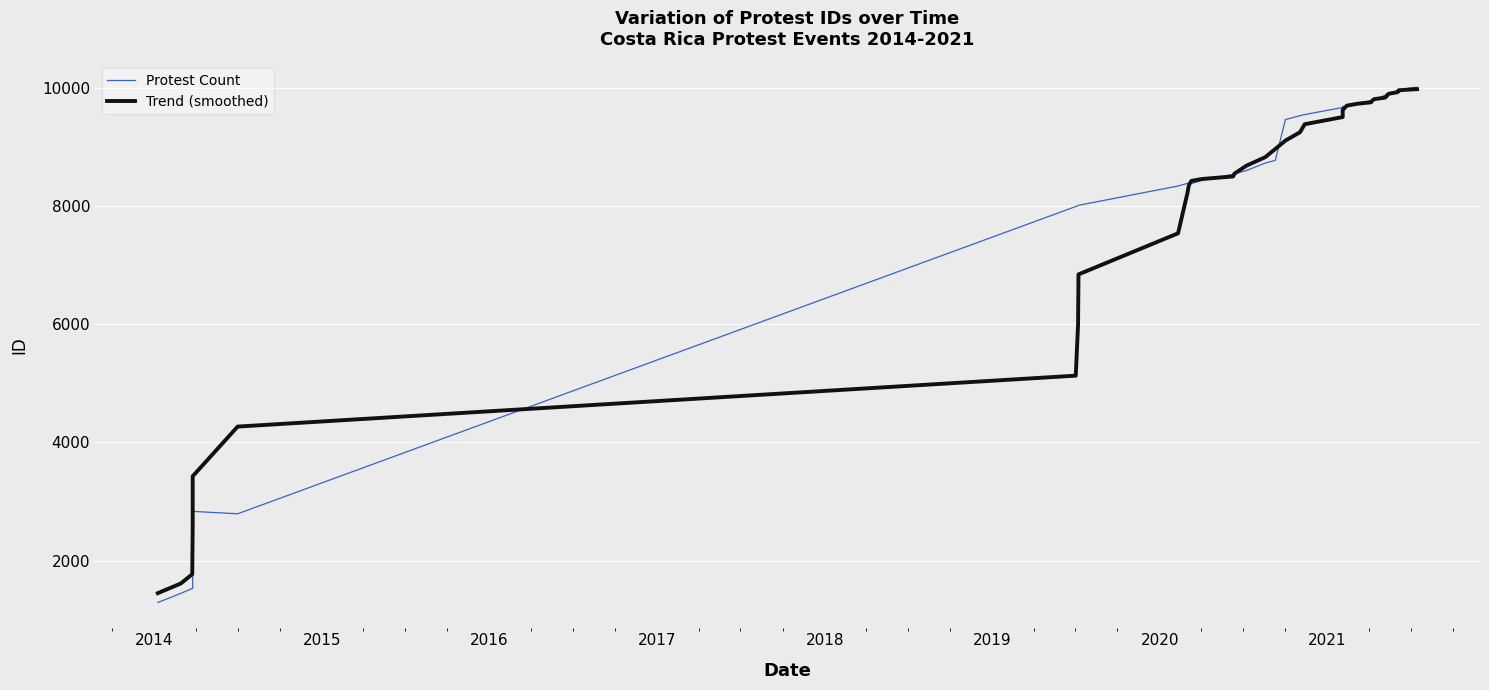

Which series has the largest total across all categories?

Protest Count